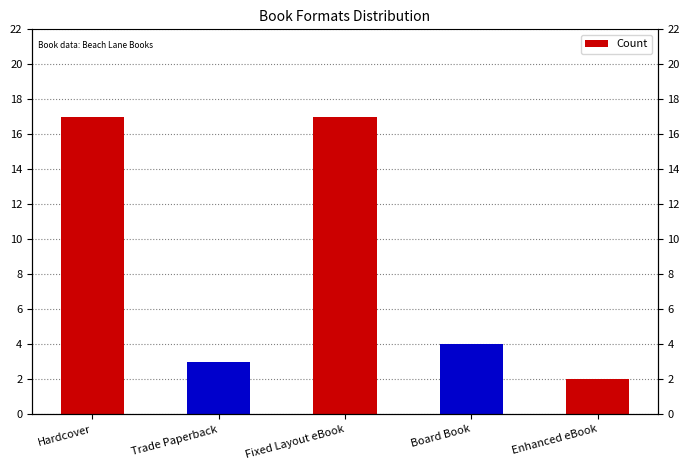

Reading left to right, list all the values displayed in this chart.

17	3	17	4	2